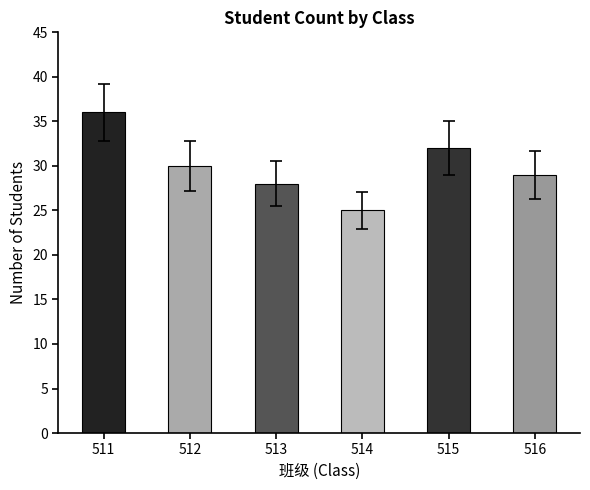

How many bars are there in total?

6